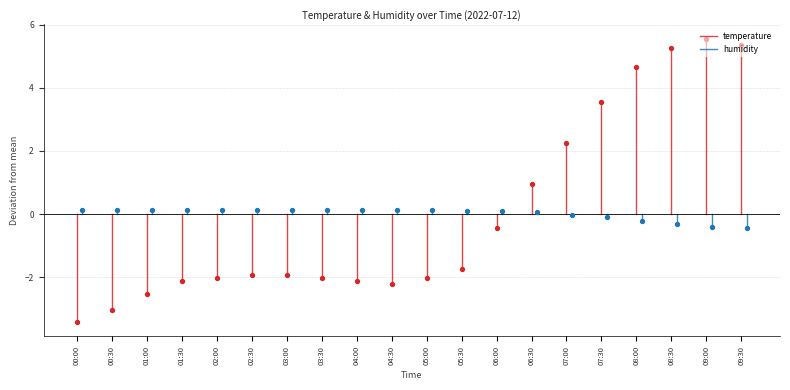

What are all the series names shown in the legend?

temperature, humidity